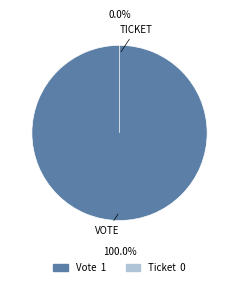

Is it true that Ticket is 13% of the pie?

False